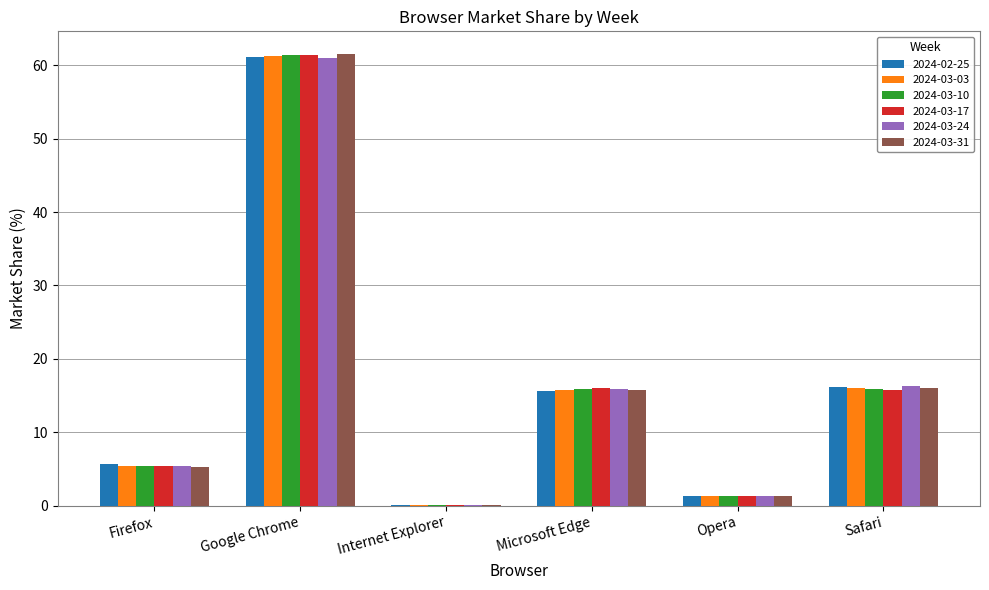

At which category is the sum across all series the highest?

Google Chrome